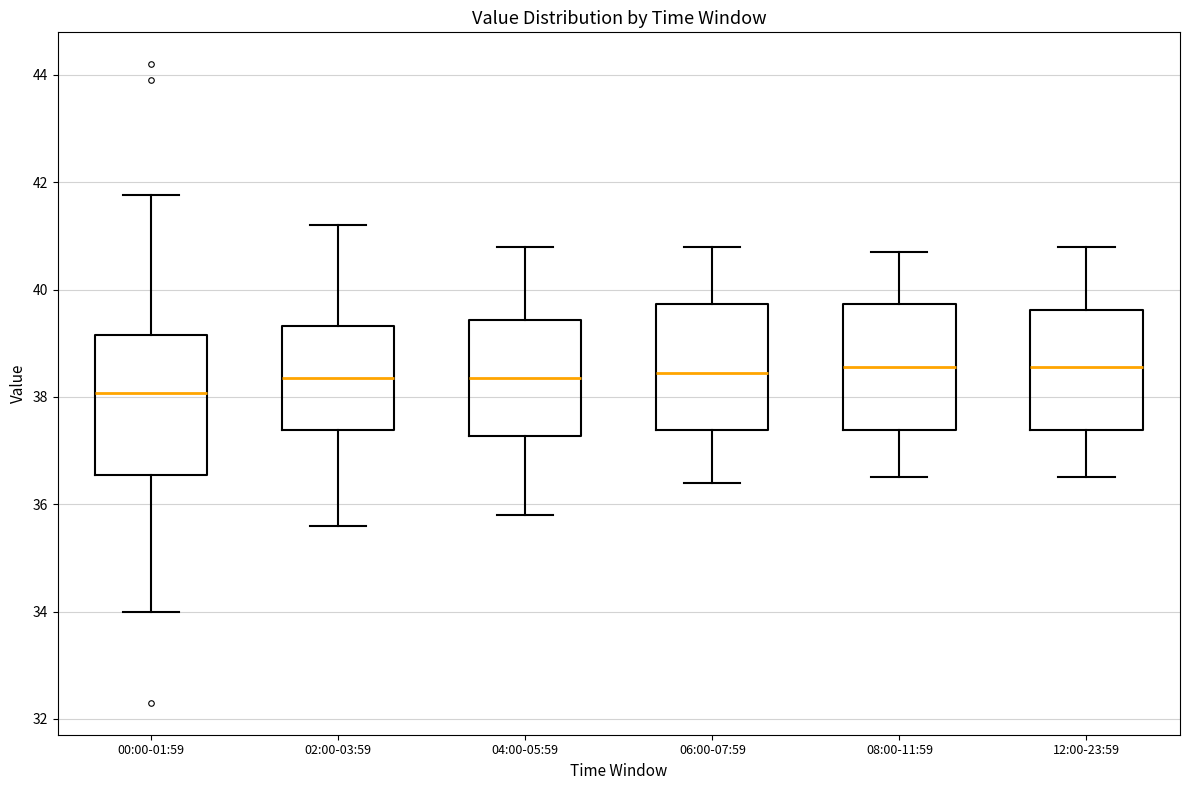

Which box's median line is the lowest?

00:00-01:59